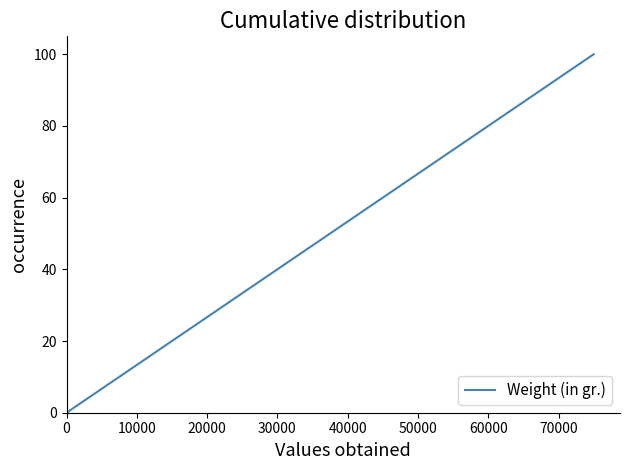

What is the difference between the maximum and minimum values?

100.0